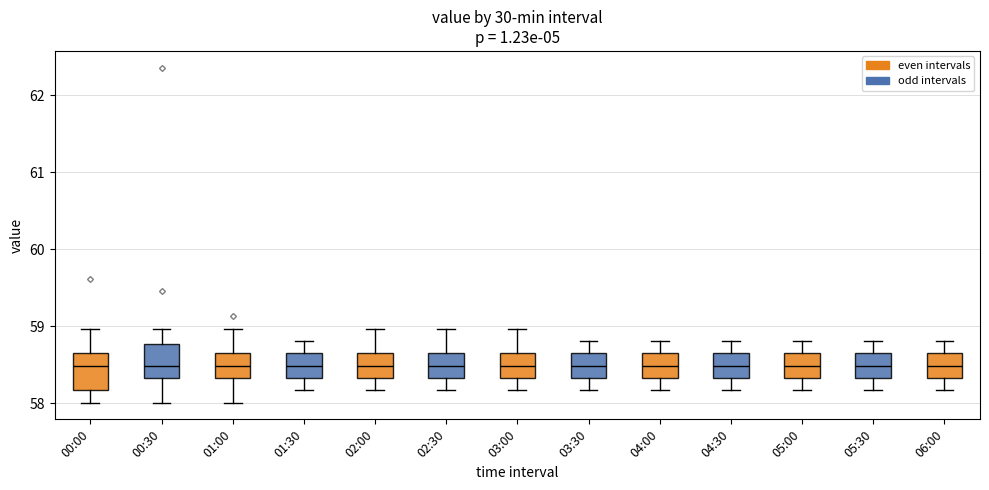

Reading left to right, read every box against the y-axis: the position of its median line, the range the box covers, and the ends of its whiskers. The values are not printed on the chart, so give them approximately, as read against the axis.

00:00: median 58.5, box 58.2 to 58.7, whiskers 58.0 to 59.0
00:30: median 58.5, box 58.3 to 58.8, whiskers 58.0 to 59.0
01:00: median 58.5, box 58.3 to 58.7, whiskers 58.0 to 59.0
01:30: median 58.5, box 58.3 to 58.7, whiskers 58.2 to 58.8
02:00: median 58.5, box 58.3 to 58.7, whiskers 58.2 to 59.0
02:30: median 58.5, box 58.3 to 58.7, whiskers 58.2 to 59.0
03:00: median 58.5, box 58.3 to 58.7, whiskers 58.2 to 59.0
03:30: median 58.5, box 58.3 to 58.7, whiskers 58.2 to 58.8
04:00: median 58.5, box 58.3 to 58.7, whiskers 58.2 to 58.8
04:30: median 58.5, box 58.3 to 58.7, whiskers 58.2 to 58.8
05:00: median 58.5, box 58.3 to 58.7, whiskers 58.2 to 58.8
05:30: median 58.5, box 58.3 to 58.7, whiskers 58.2 to 58.8
06:00: median 58.5, box 58.3 to 58.7, whiskers 58.2 to 58.8